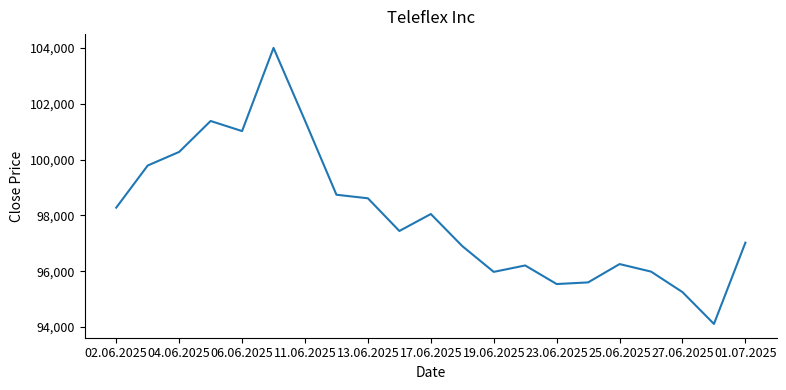

What is the maximum value shown in the chart?

104001